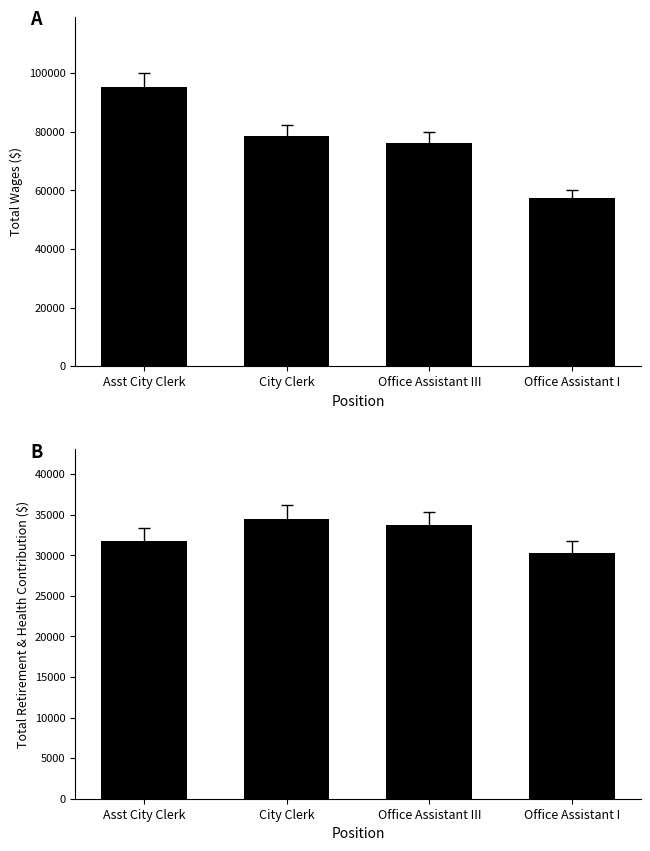

Which has a higher value, Office Assistant I or Office Assistant III?

Office Assistant III